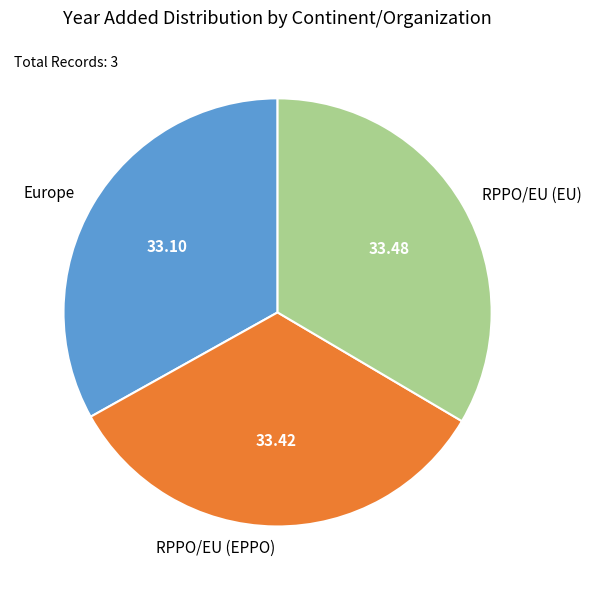

Does any single category account for the majority?

No